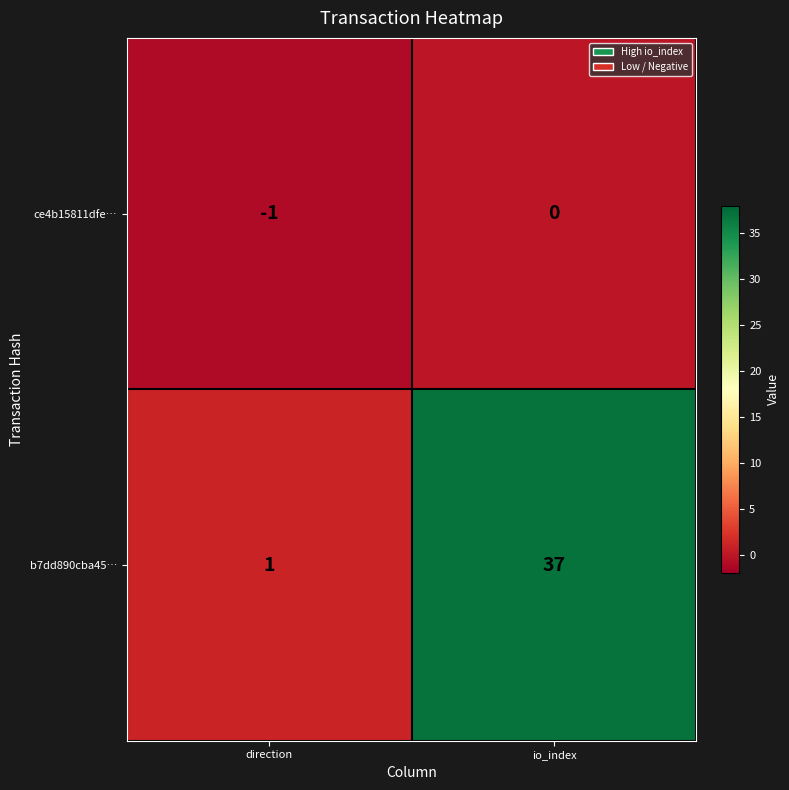

Which label corresponds to the largest value in the chart?

io_index